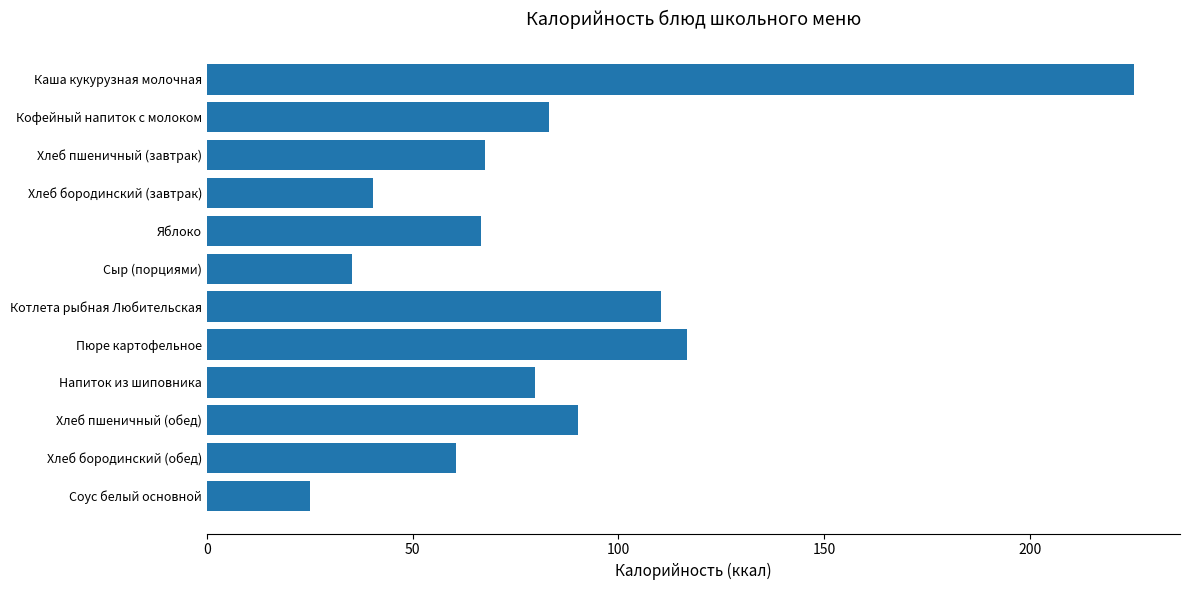

Are the bars grouped side by side (vs. stacked)?

No